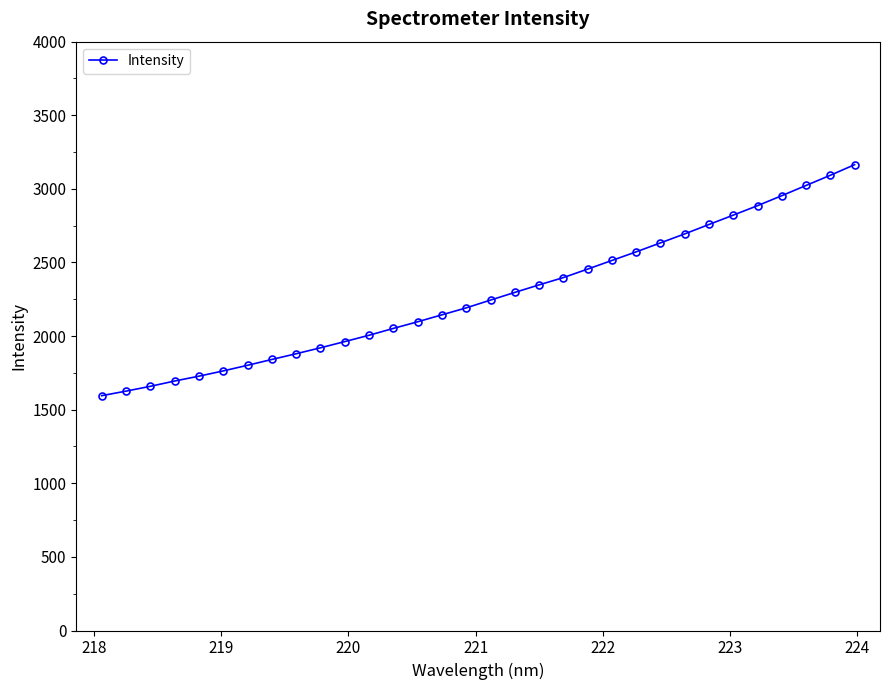

Does the chart display data point markers on the line(s)?

Yes